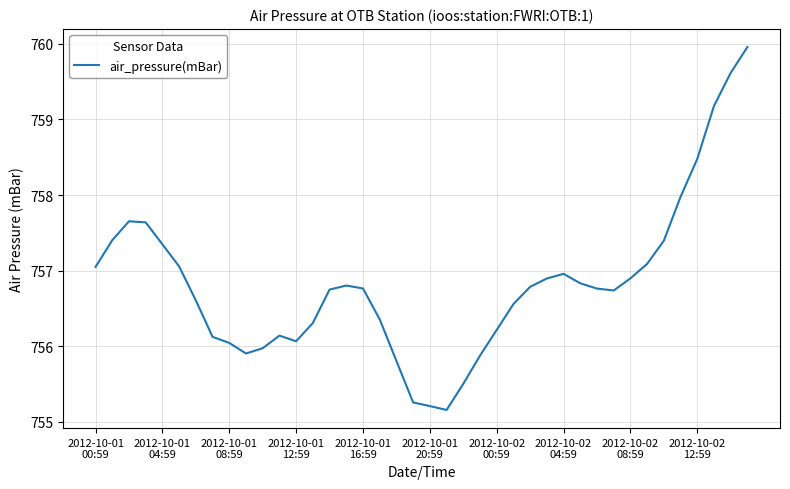

What is the smallest value displayed?

755.2